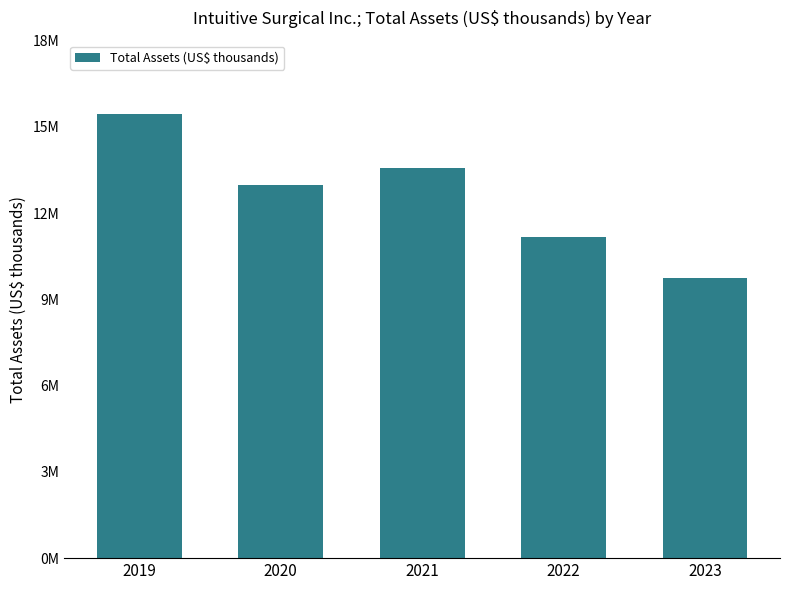

What is the difference between the maximum and second lowest values?

4272600